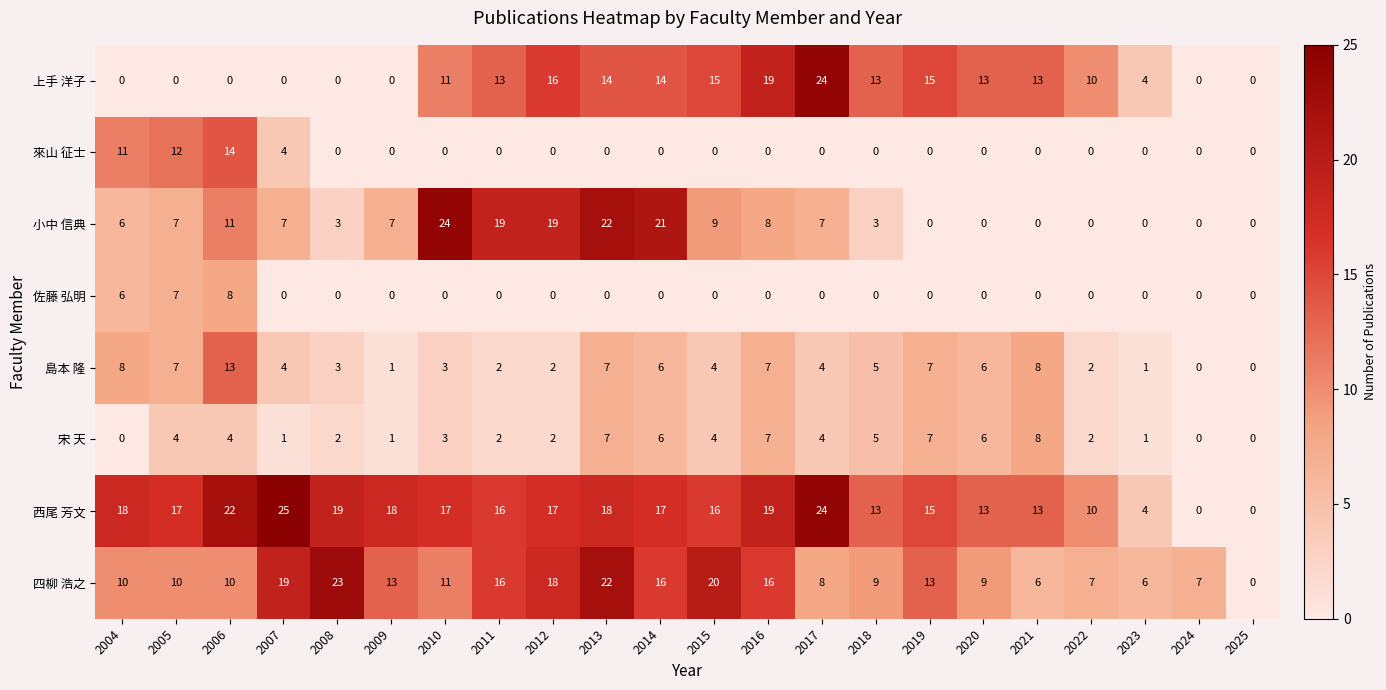

Count the 宋 天 values in the range 1 to 6.

15